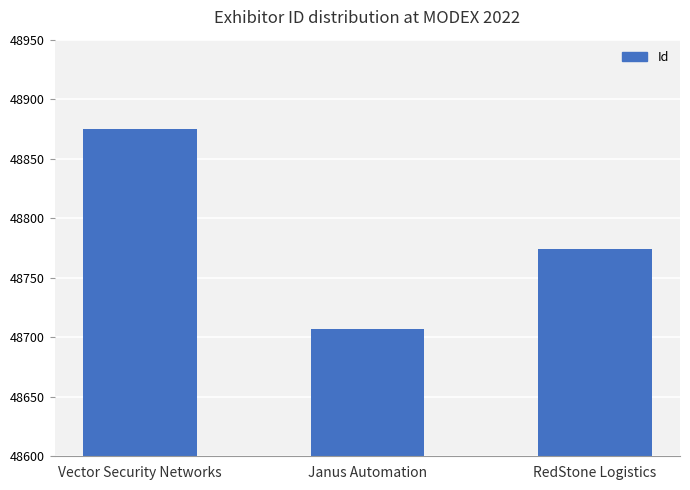

Is it true that the value at Janus Automation is 76492?

False